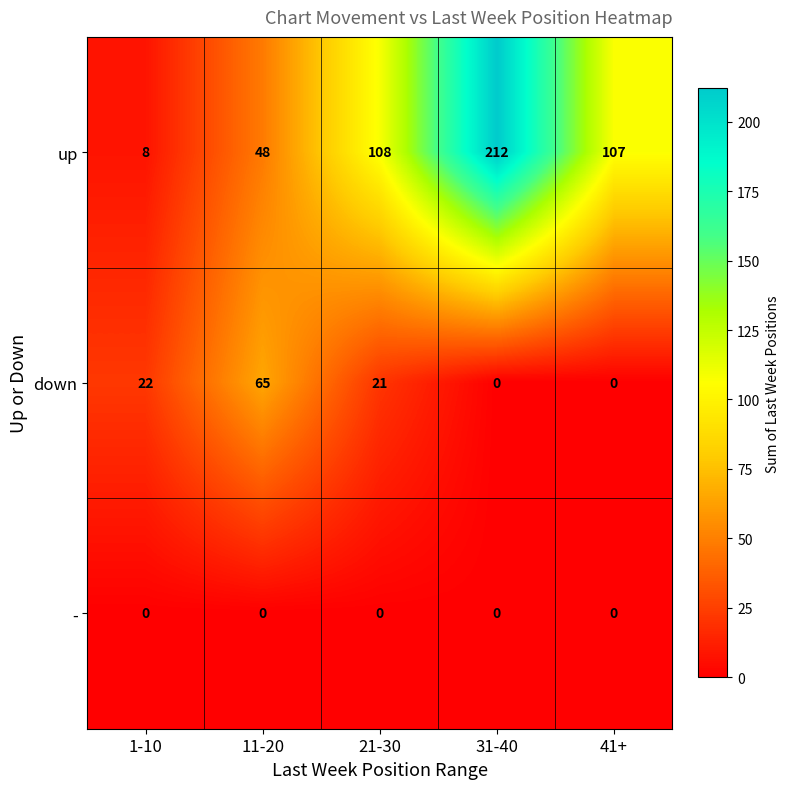

Which series changed the most between 31-40 and 41+?

up